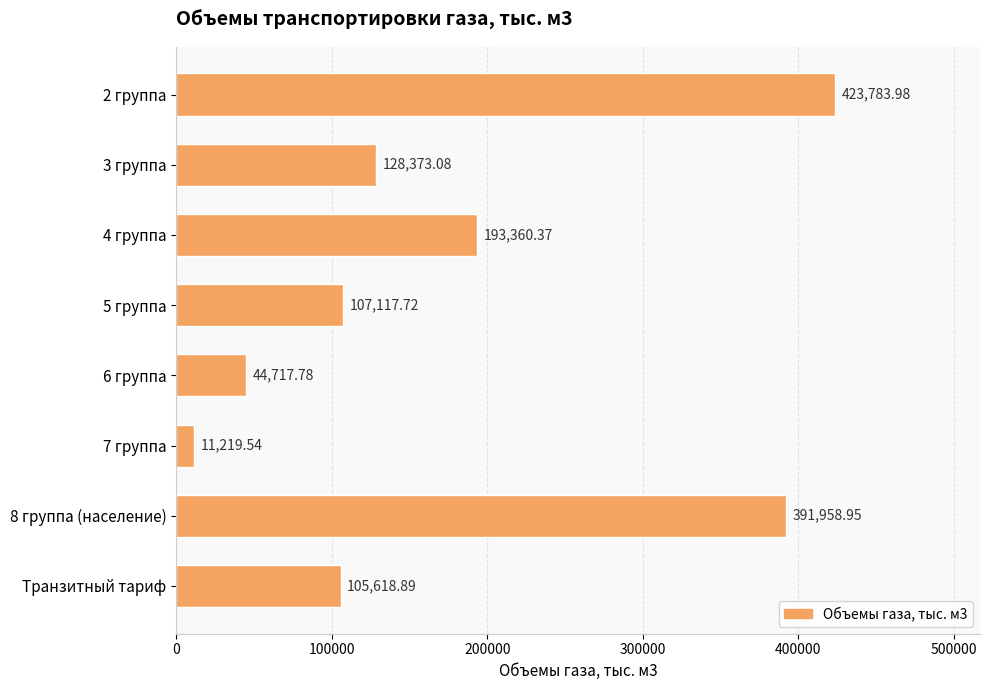

What is the average value?

175768.8